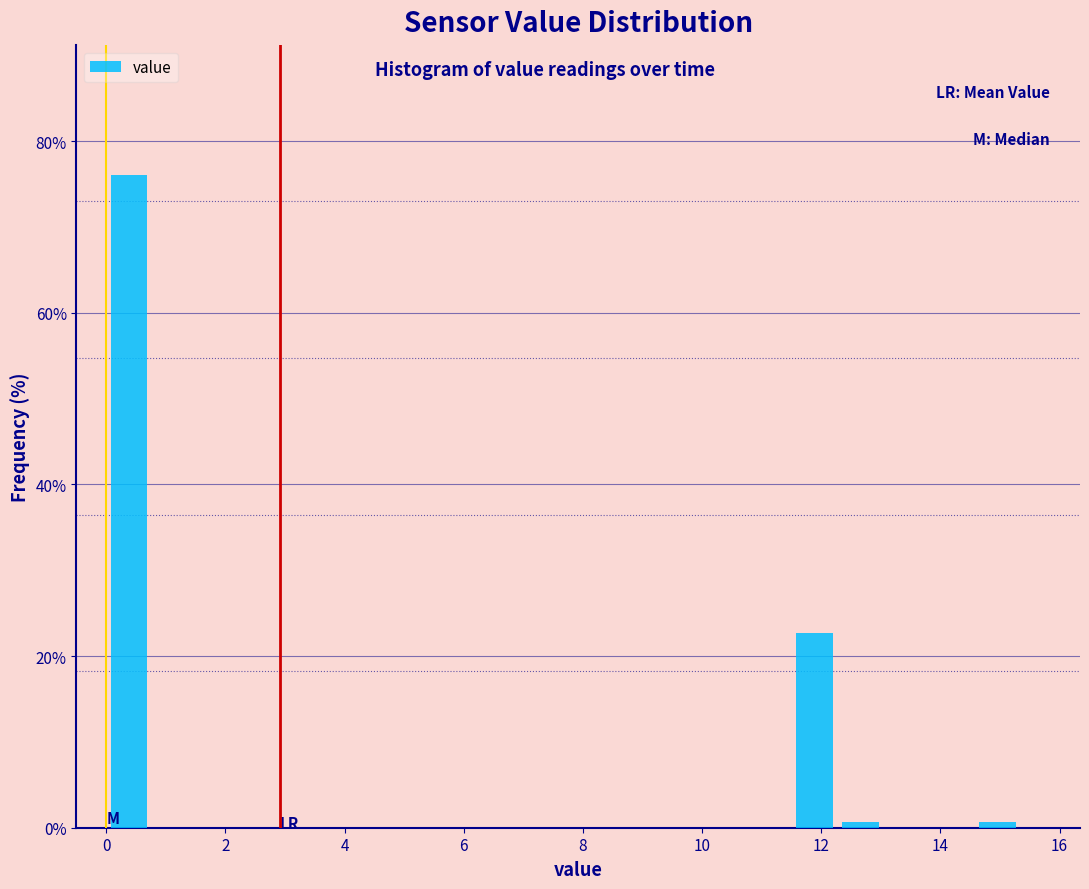

Read against the x-axis, roughly where is the centre of the tallest bar?

0.4